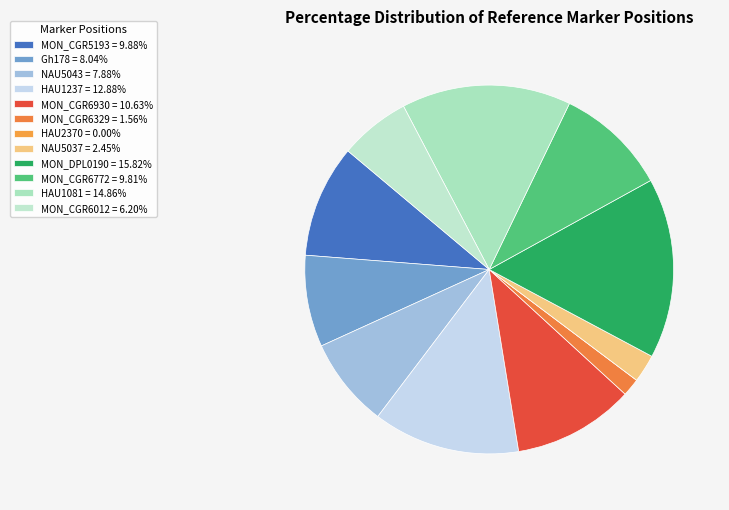

Is there any slice that represents more than half of the pie?

No